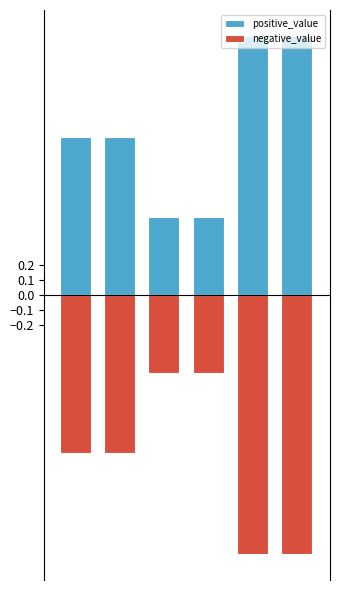

What is the difference between the maximum and minimum values in the negative_value series?

1.2